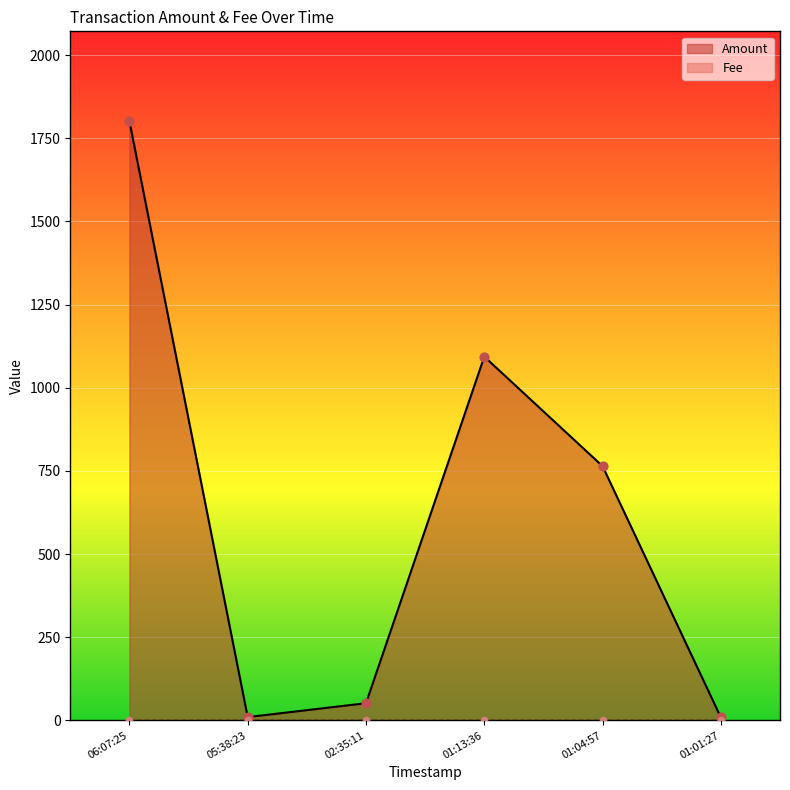

What is the ratio of the value at 01:04:57 to the value at 02:35:11?

14.8